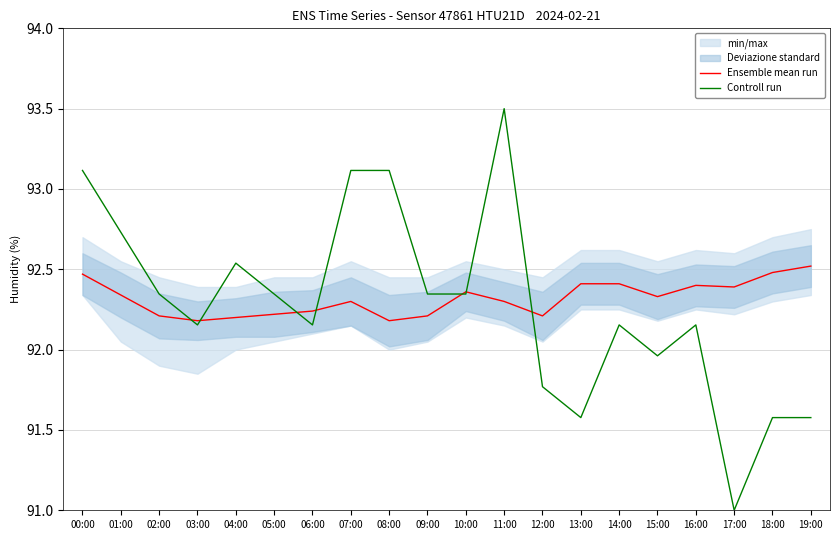

What is the lowest value of the Controll run series?

91.0